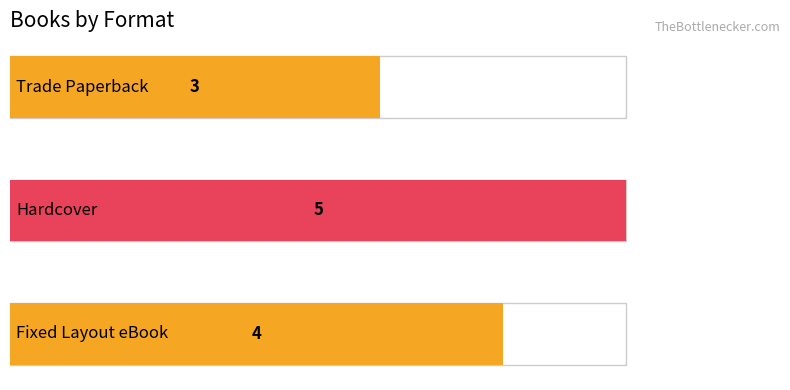

Reading right to left, list all the values displayed in this chart.

4	5	3